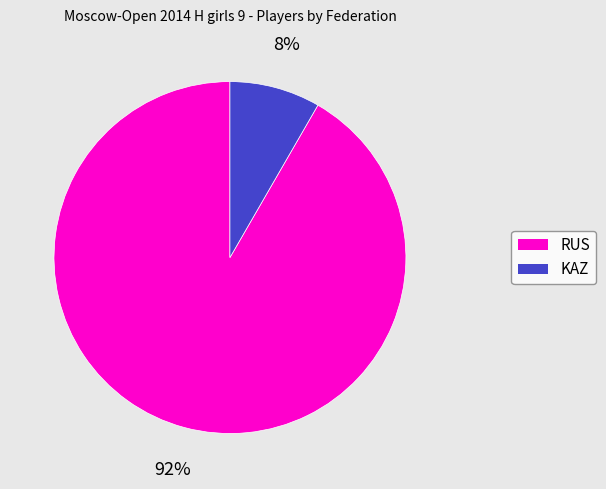

What percentage is the RUS slice, to the nearest percent?

92%